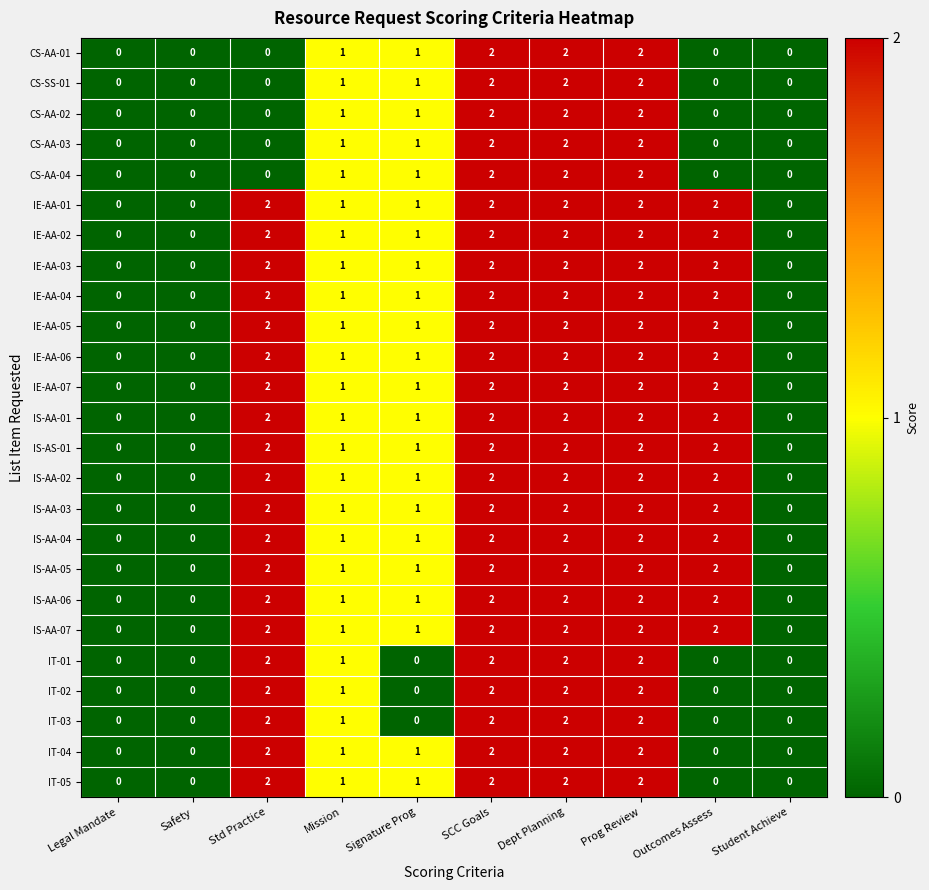

What is the sum of all IE-AA-07 values?

12